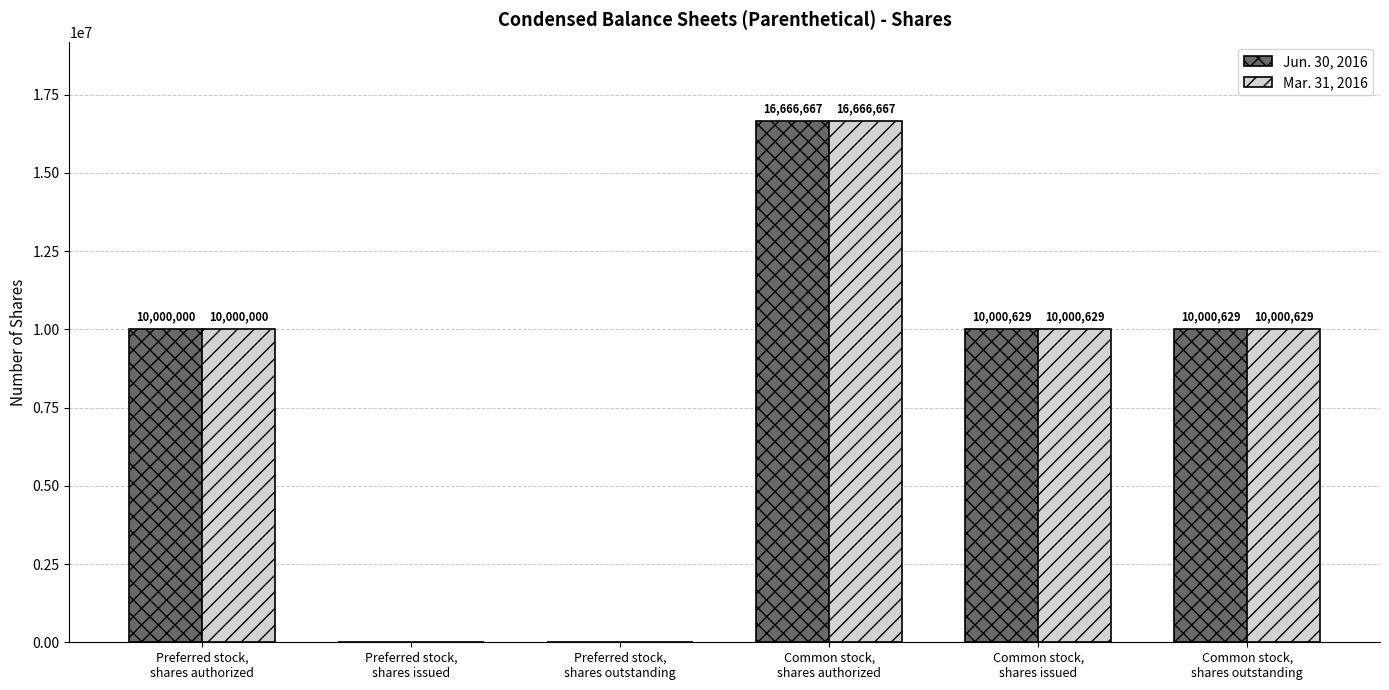

How many categories are shown in the chart?

6